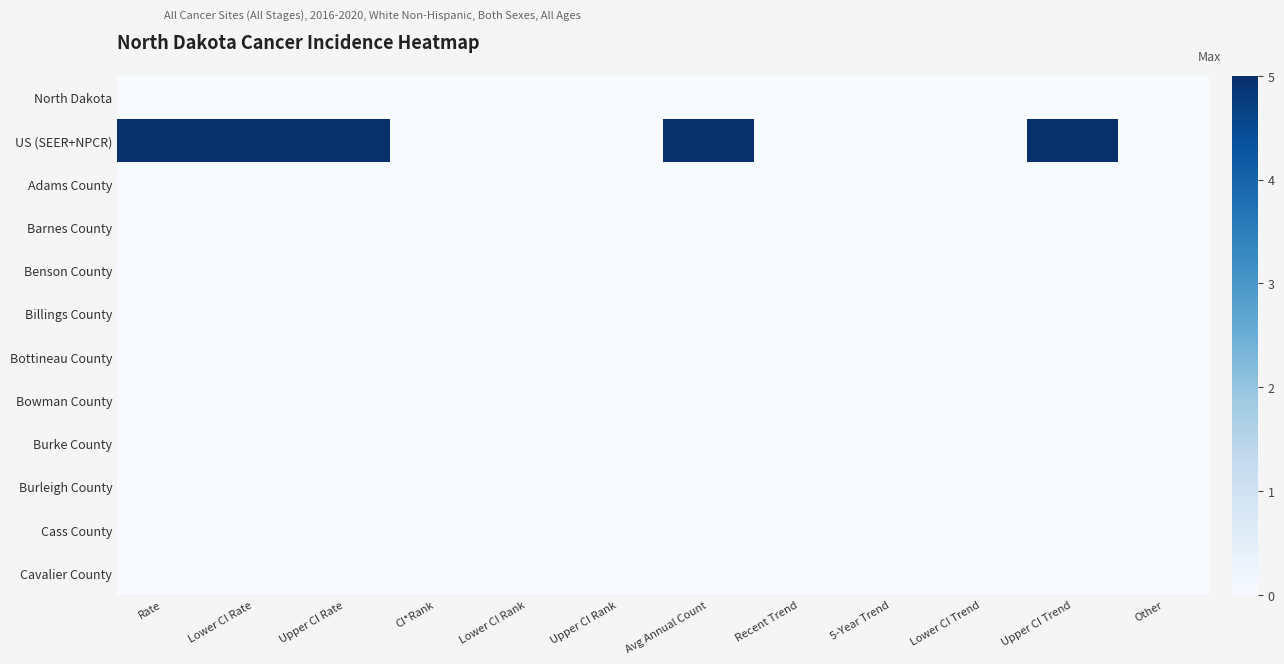

What is the smallest value displayed?

-5